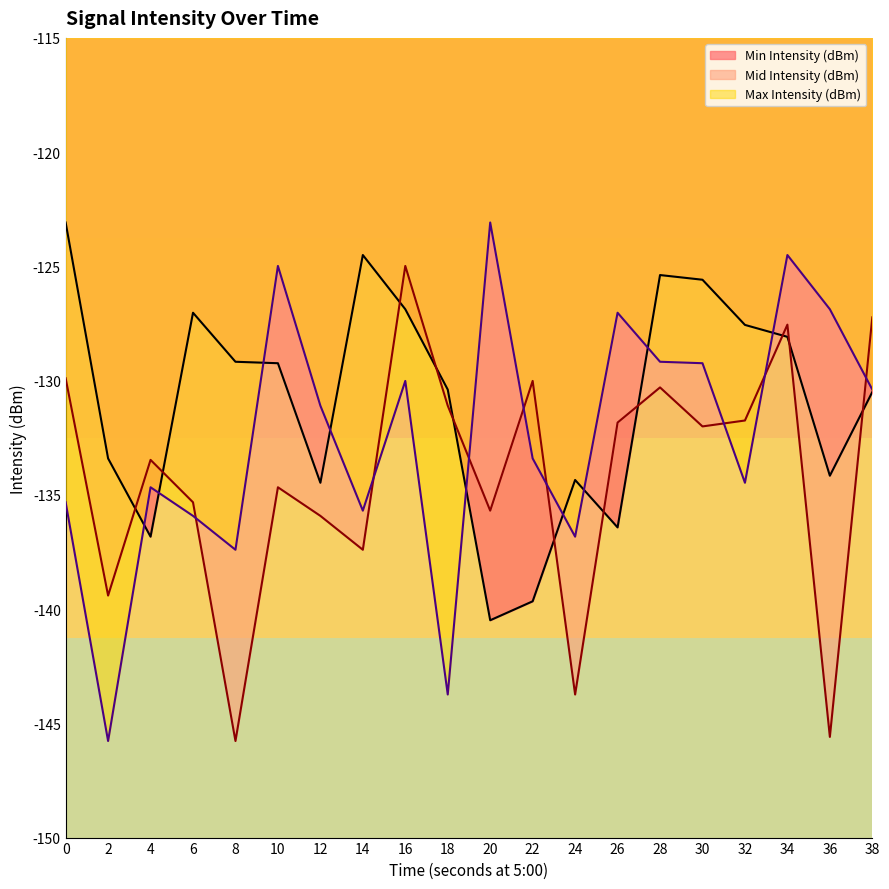

Reading left to right, transcribe all the data shown in this chart.

Min Intensity (dBm): -123.1	-133.4	-136.8	-127.0	-129.2	-129.2	-134.5	-124.5	-126.9	-130.4	-140.5	-139.7	-134.3	-136.4	-125.4	-125.6	-127.6	-128.1	-134.2	-130.5
Mid Intensity (dBm): -129.9	-139.4	-133.5	-135.3	-145.8	-134.7	-135.9	-137.4	-125.0	-131.1	-135.7	-130.0	-143.7	-131.8	-130.3	-132.0	-131.7	-127.6	-145.6	-127.2
Max Intensity (dBm): -135.3	-145.8	-134.7	-135.9	-137.4	-125.0	-131.1	-135.7	-130.0	-143.7	-123.1	-133.4	-136.8	-127.0	-129.2	-129.2	-134.5	-124.5	-126.9	-130.4